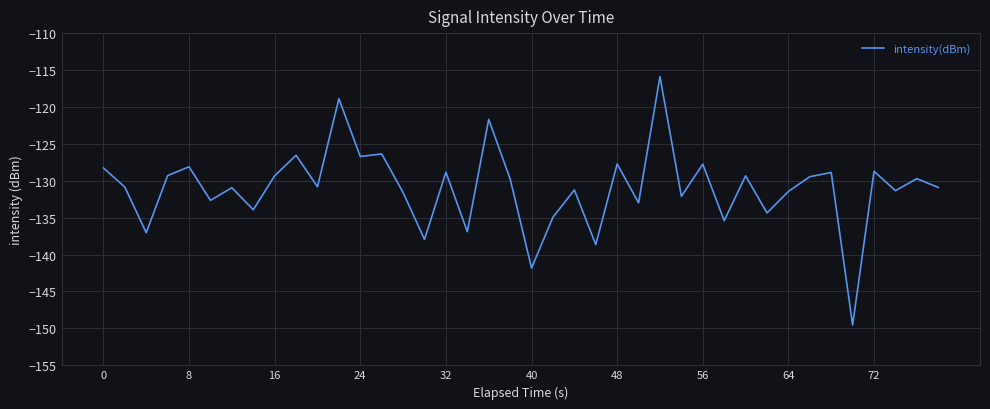

What is the difference between the maximum and minimum values?

33.7